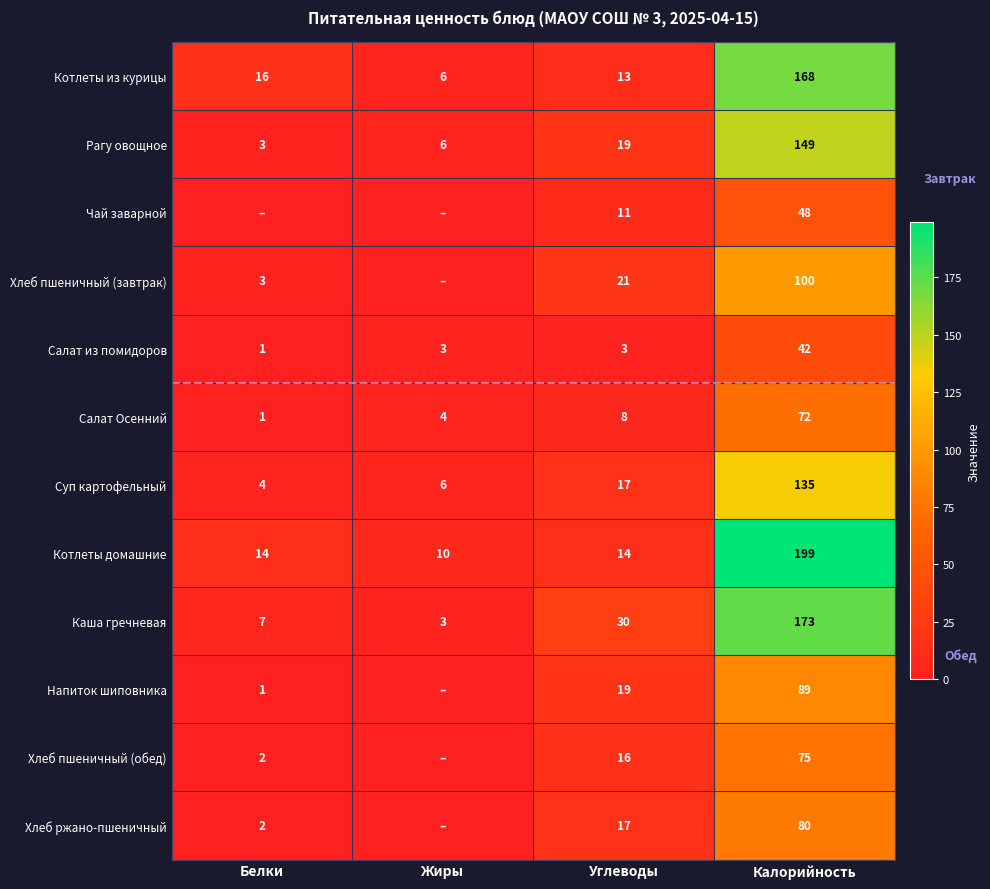

What is the difference between the Напиток шиповника values at Углеводы and Белки?

18